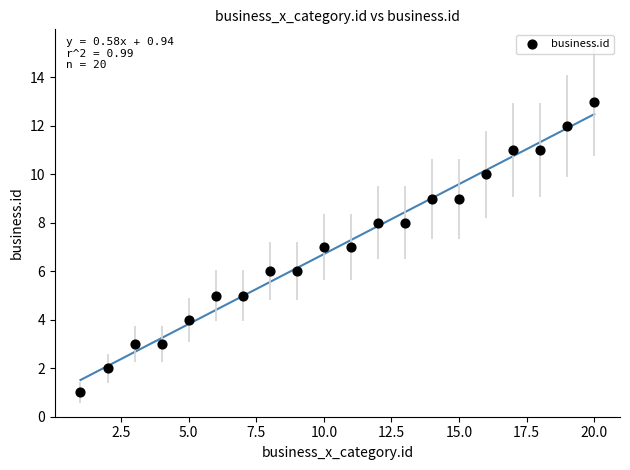

What is the range of X values (max minus min)?

19